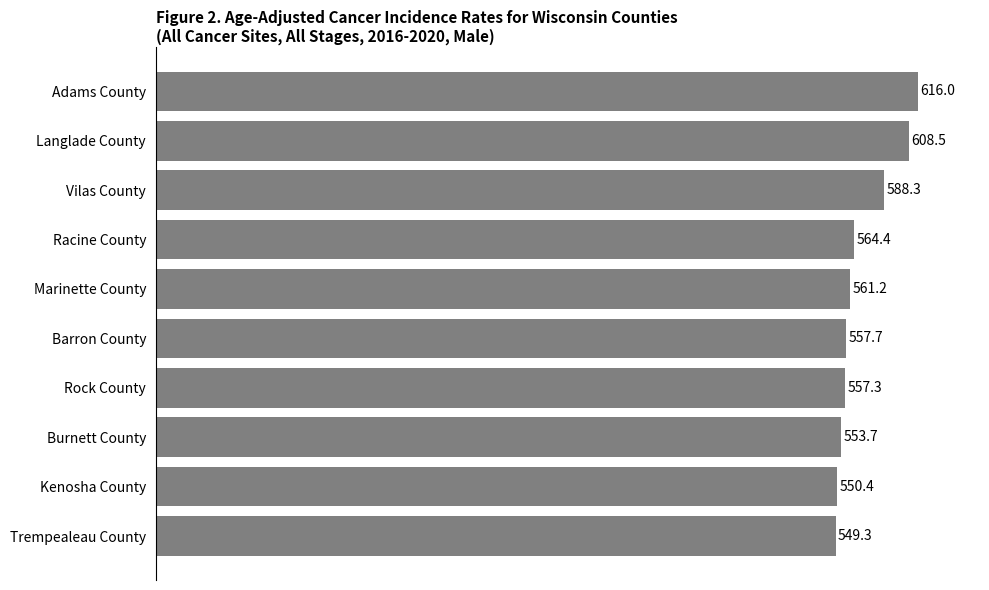

What is the average value?

570.7